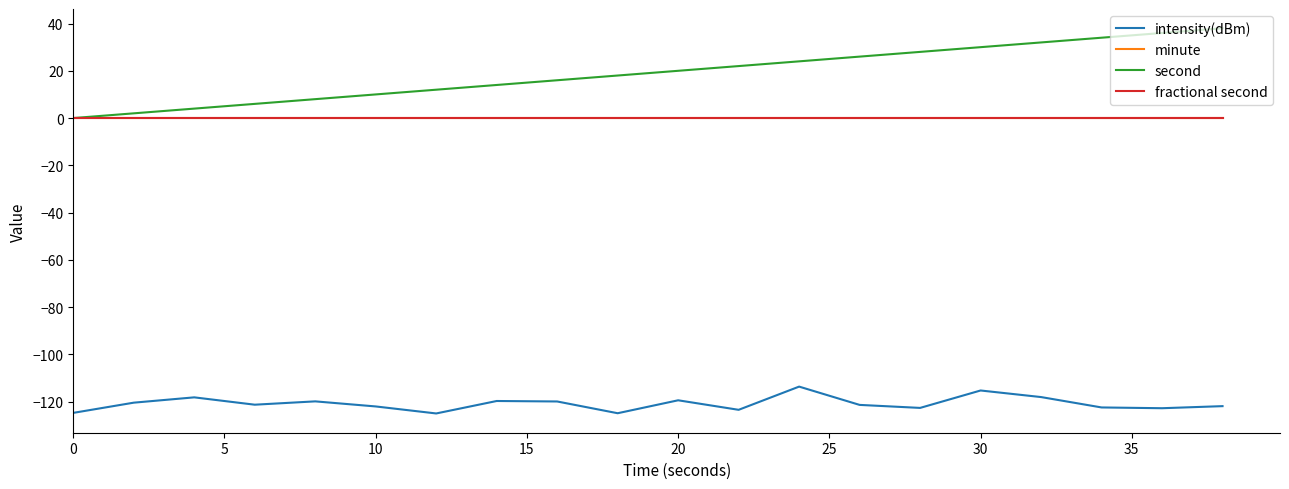

Does the chart have visible grid lines?

No